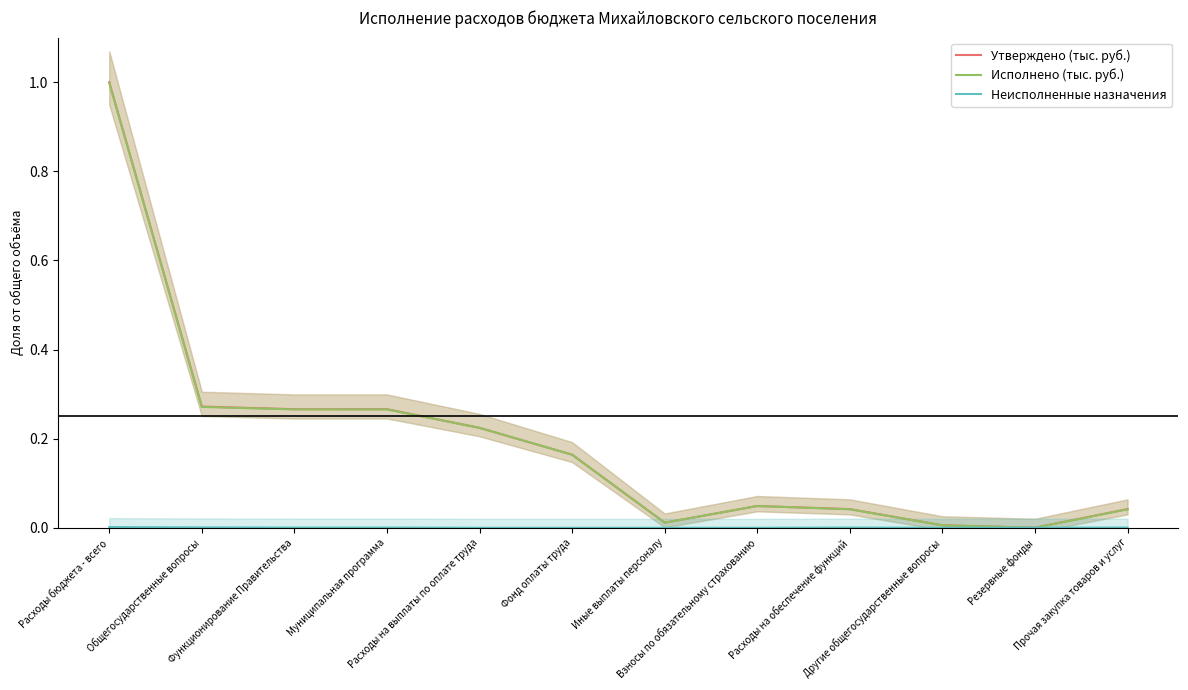

Is the value of Исполнено (тыс. руб.) at Функционирование Правительства greater than the value of Неисполненные назначения at Общегосударственные вопросы?

Yes